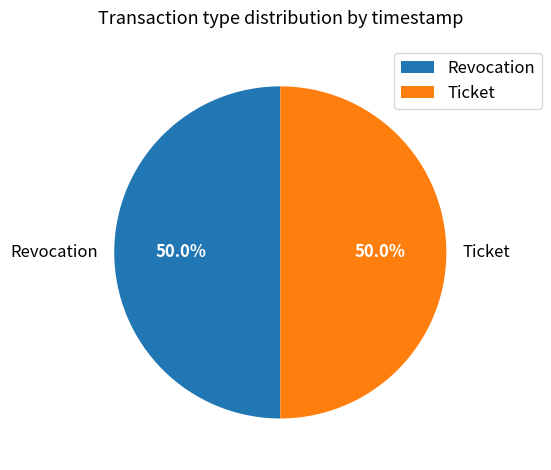

To the nearest percent, what portion does Ticket represent?

50%